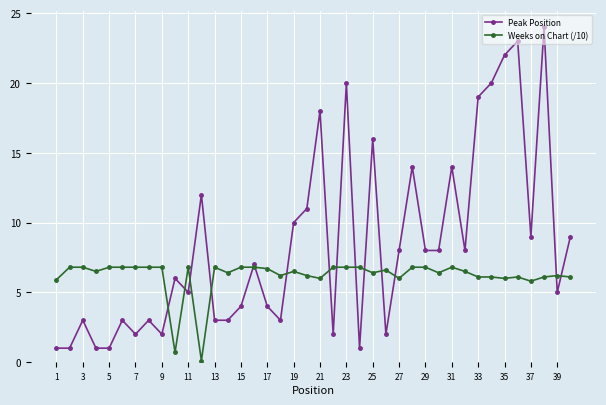

Rank the series by their maximum value, from highest to lowest.

Peak Position, Weeks on Chart (/10)